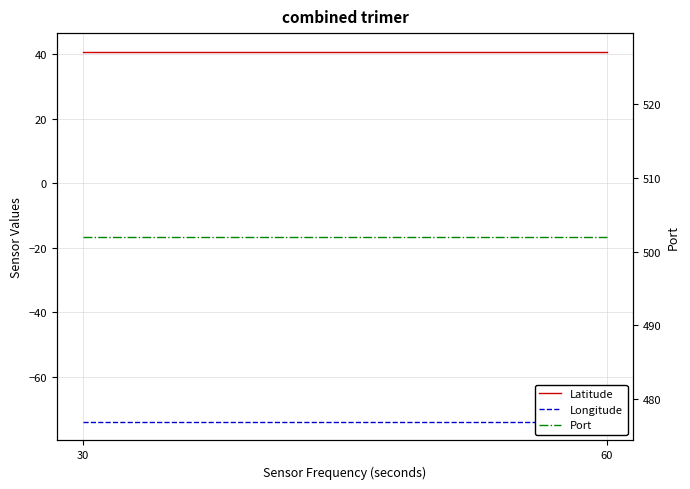

What is the sum of the Port values at 60 and 30?

1004.0